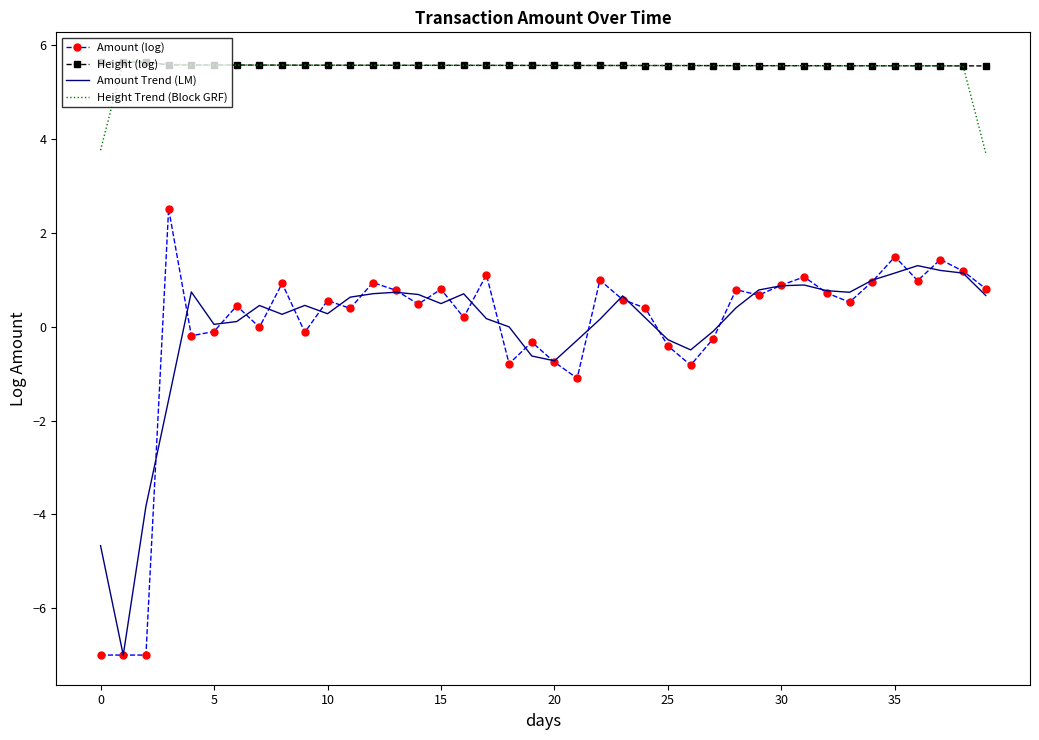

What is the difference between the second highest and second lowest values in the Amount Trend (LM) series?

5.9